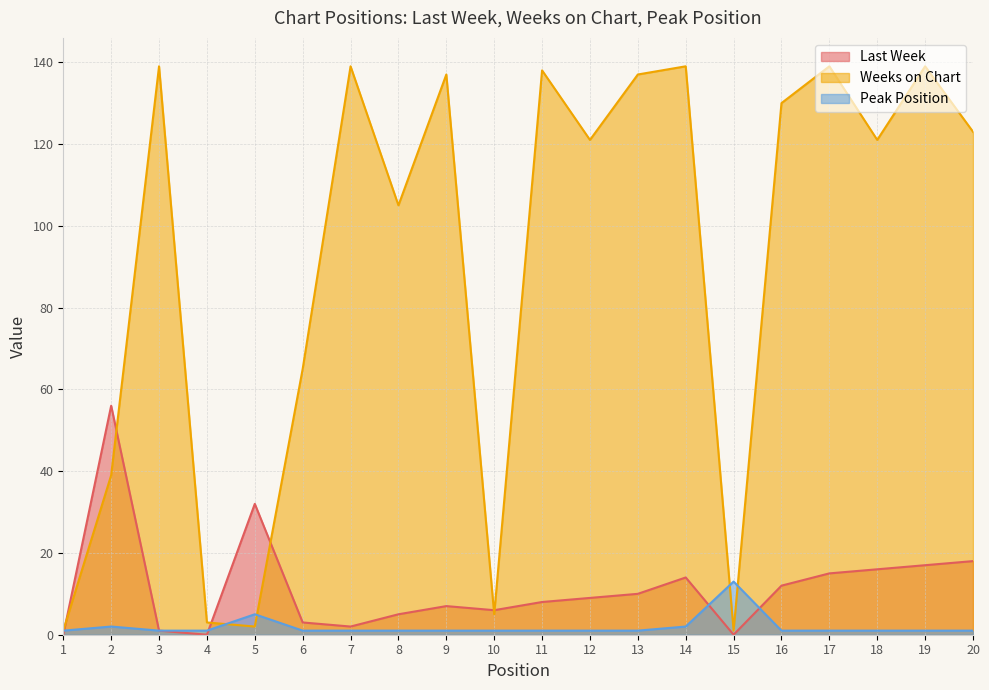

The value of Weeks on Chart at 12 is 36. True or false?

False